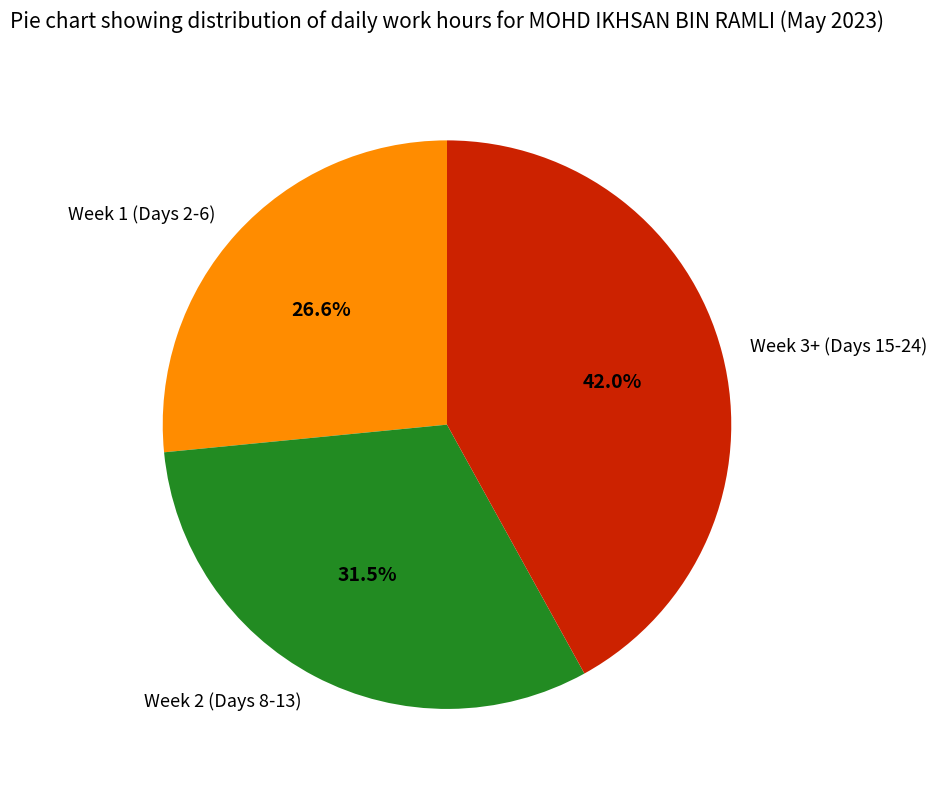

Is the sum of Week 2 (Days 8-13) and Week 3+ (Days 15-24) greater than half?

Yes